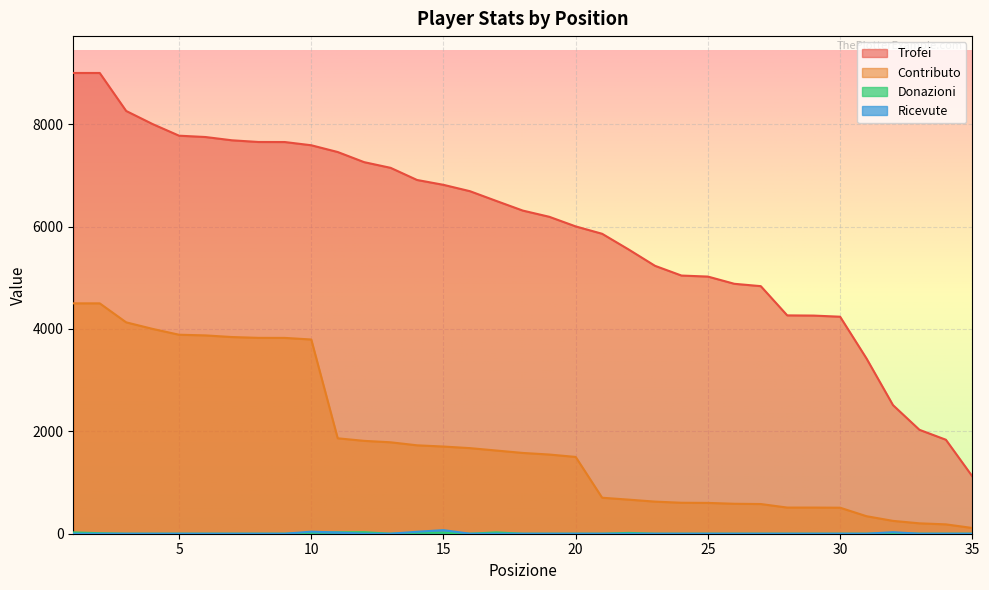

Reading left to right, transcribe all the data shown in this chart.

Trofei: 1=9000	2=9000	3=8258	4=8002	5=7775	6=7749	7=7685	8=7652	9=7651	10=7588	11=7456	12=7258	13=7147	14=6910	15=6815	16=6691	17=6500	18=6312	19=6191	20=6003	21=5859	22=5553	23=5233	24=5043	25=5023	26=4882	27=4836	28=4265	29=4261	30=4239	31=3422	32=2512	33=2030	34=1836	35=1121
Contributo: 1=4500	2=4500	3=4129	4=4001	5=3887	6=3874	7=3842	8=3826	9=3825	10=3794	11=1864	12=1814	13=1786	14=1727	15=1703	16=1672	17=1625	18=1578	19=1547	20=1500	21=703	22=666	23=627	24=605	25=602	26=585	27=580	28=511	29=511	30=508	31=342	32=251	33=203	34=183	35=112
Donazioni: 1=26	2=10	3=0	4=0	5=0	6=0	7=0	8=0	9=0	10=20	11=28	12=30	13=0	14=20	15=20	16=0	17=26	18=0	19=0	20=0	21=0	22=16	23=0	24=0	25=0	26=0	27=0	28=0	29=0	30=0	31=0	32=6	33=0	34=0	35=0
Ricevute: 1=0	2=0	3=0	4=0	5=0	6=0	7=0	8=0	9=0	10=40	11=24	12=0	13=0	14=38	15=70	16=0	17=0	18=0	19=0	20=0	21=0	22=0	23=0	24=0	25=0	26=0	27=0	28=0	29=0	30=0	31=0	32=30	33=0	34=0	35=0